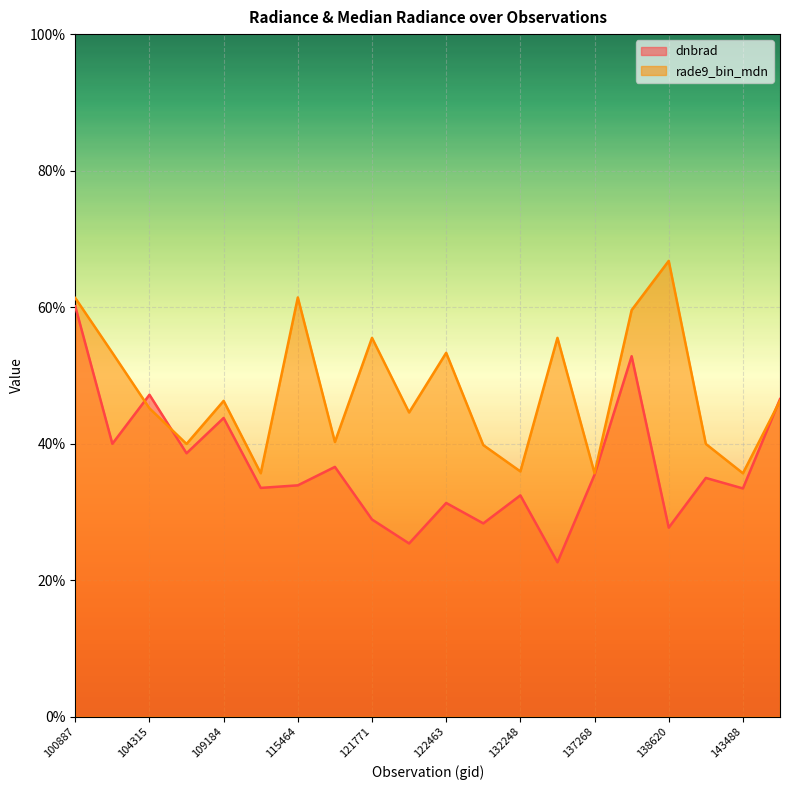

Does the chart display data point markers on the line(s)?

No